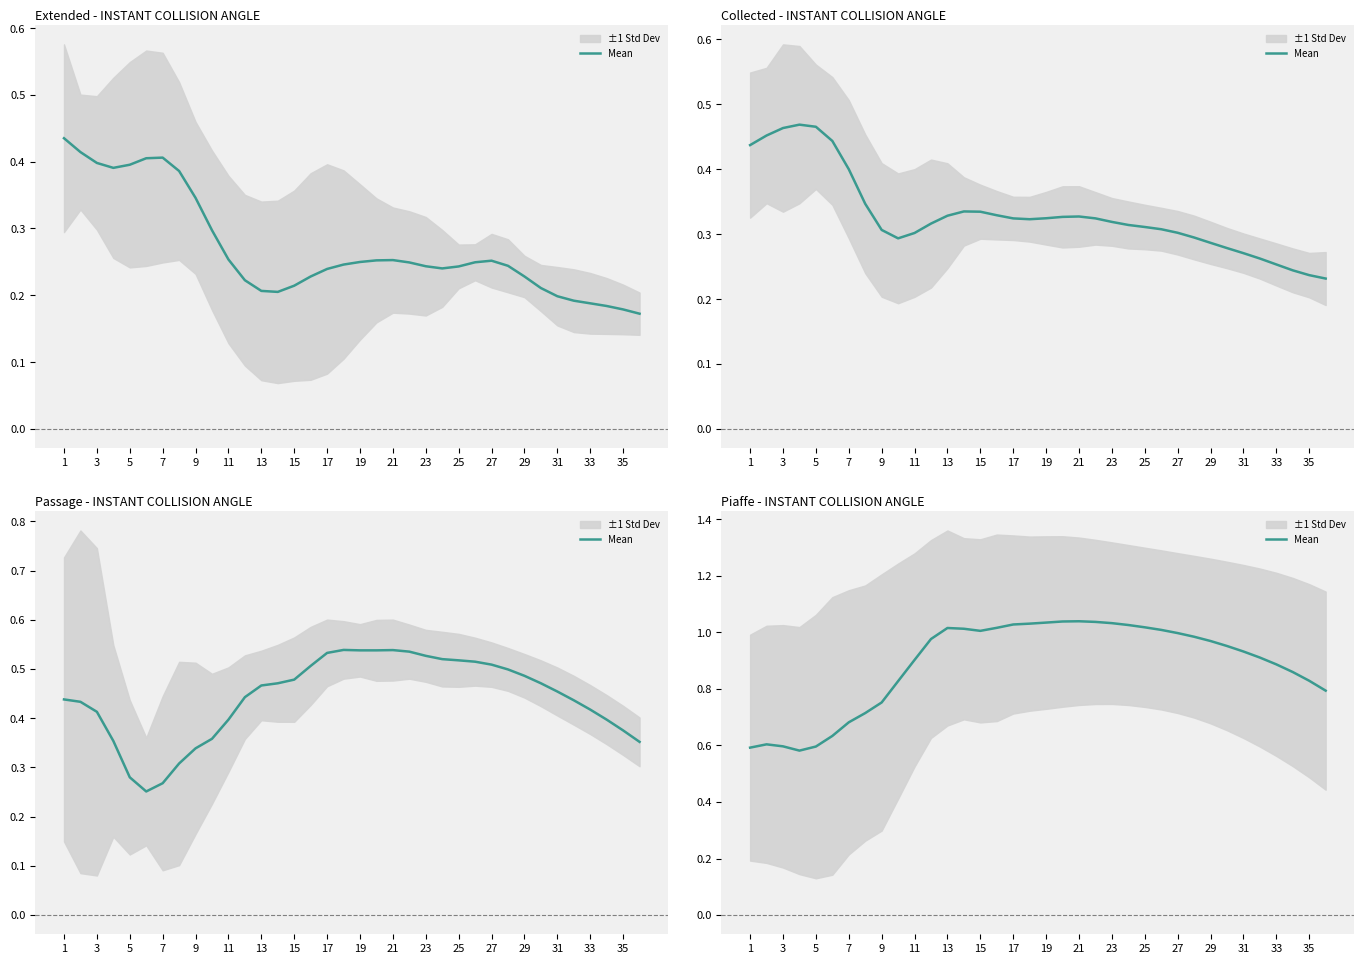

What is the value of the 13th point from the left?

1.0